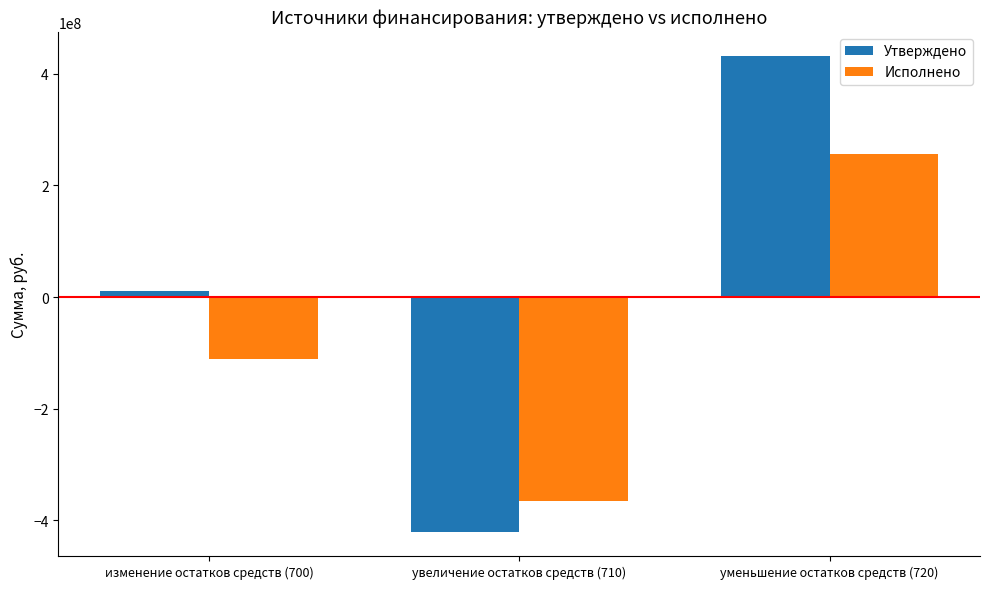

Which category has the lowest value in the Утверждено series?

увеличение остатков средств (710)